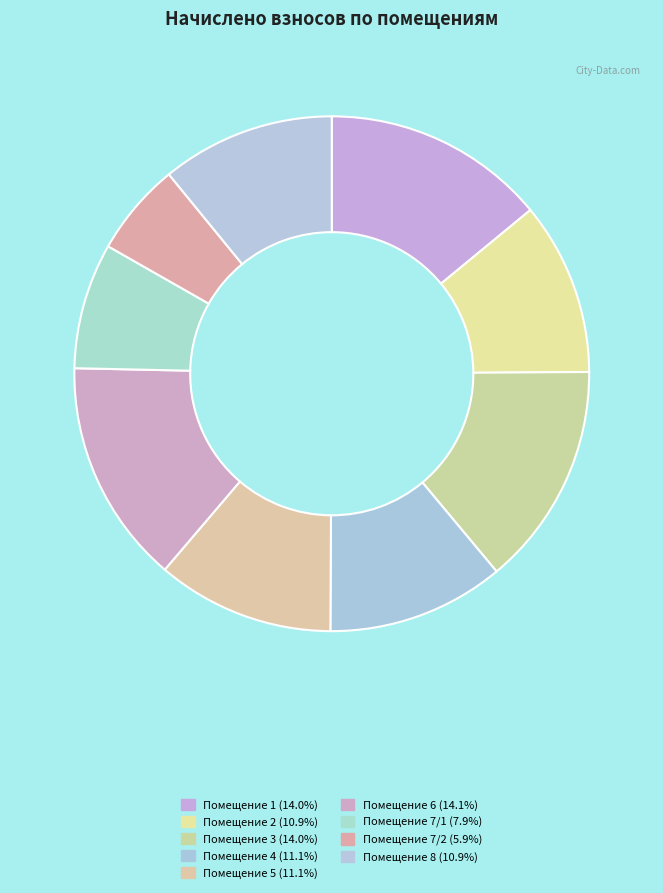

Count the number of slices in the pie.

9